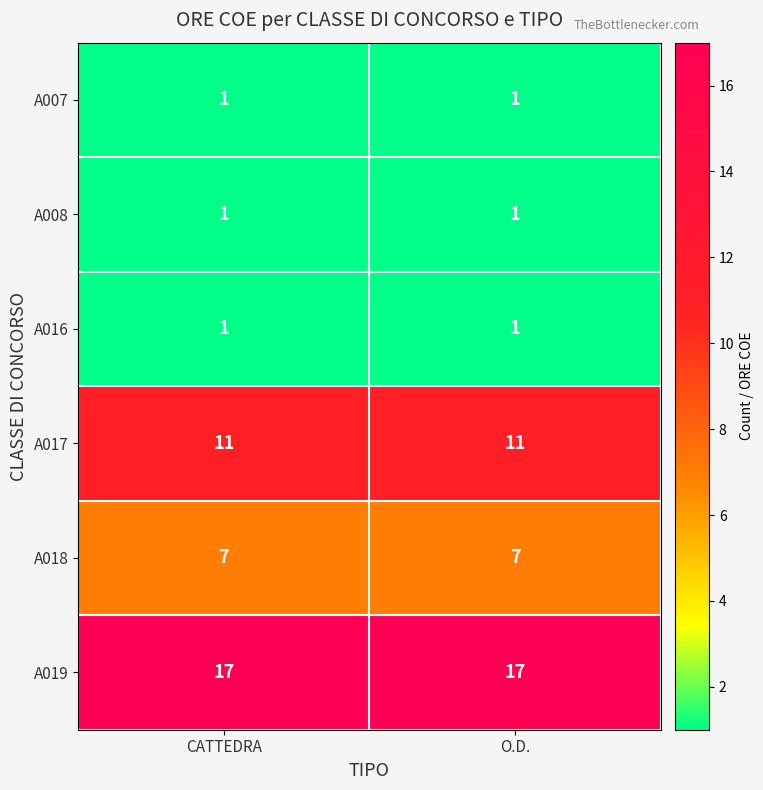

What is the maximum value shown in the chart?

17